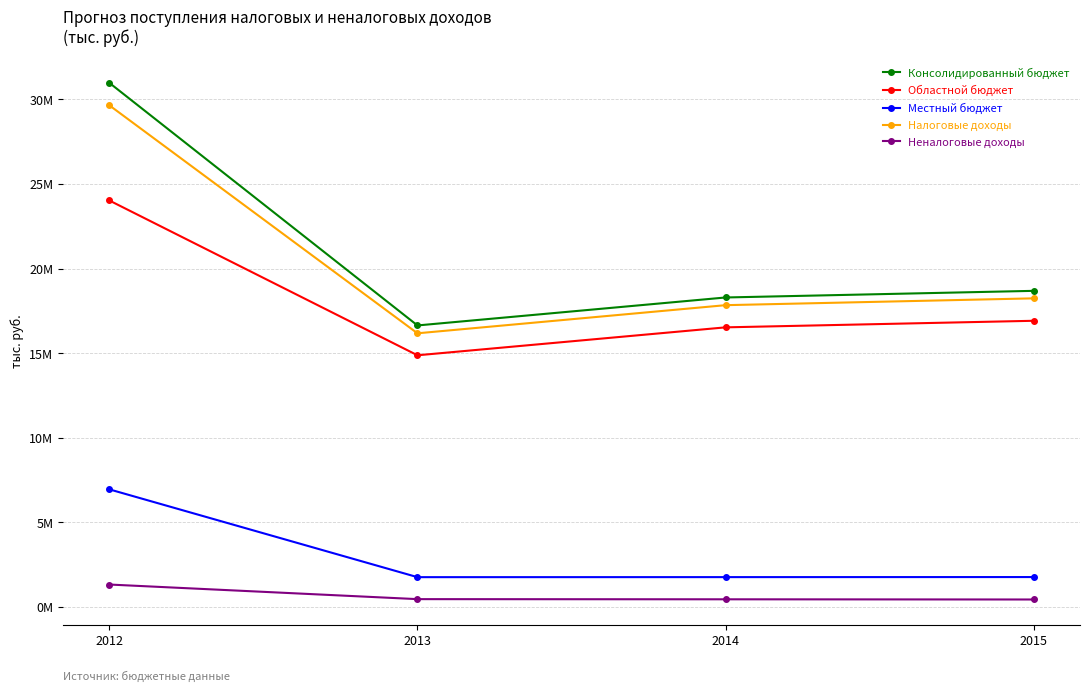

Where is Местный бюджет nearest to the value 4358445?

2015